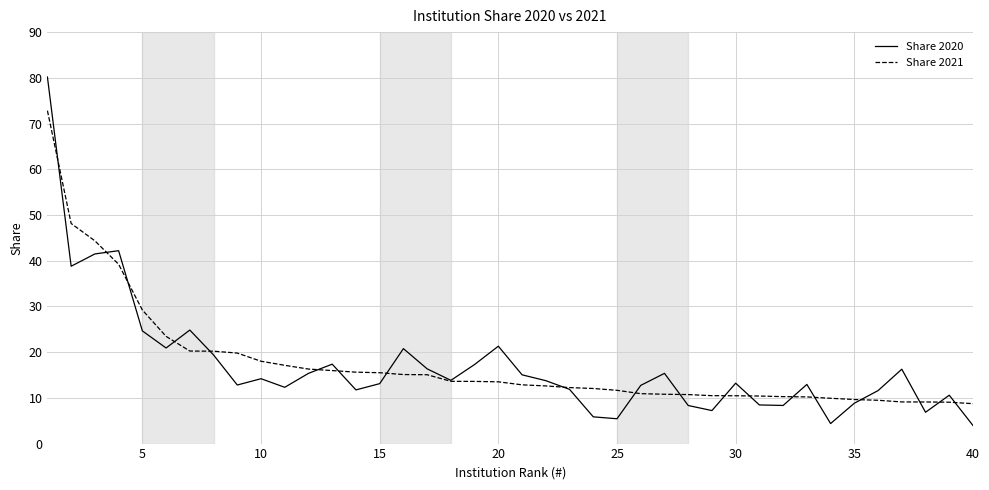

List the series in order of their peak value, highest first.

Share 2020, Share 2021